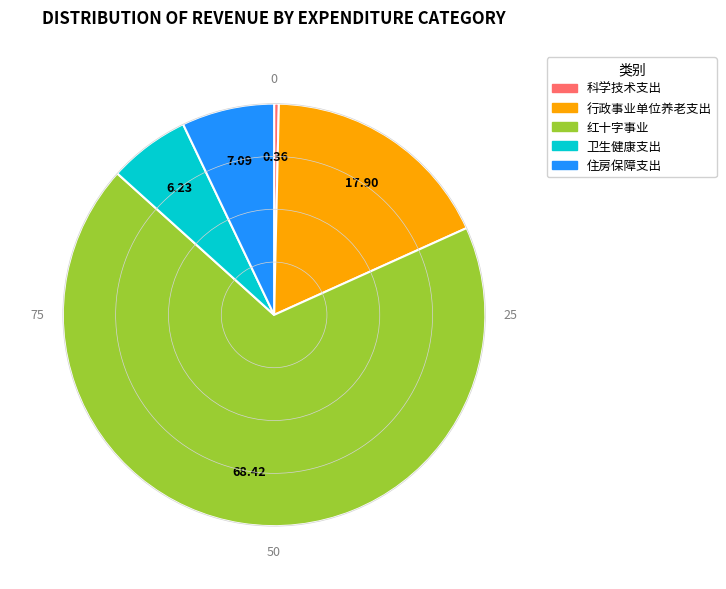

Which has a higher value, 行政事业单位养老支出 or 住房保障支出?

行政事业单位养老支出